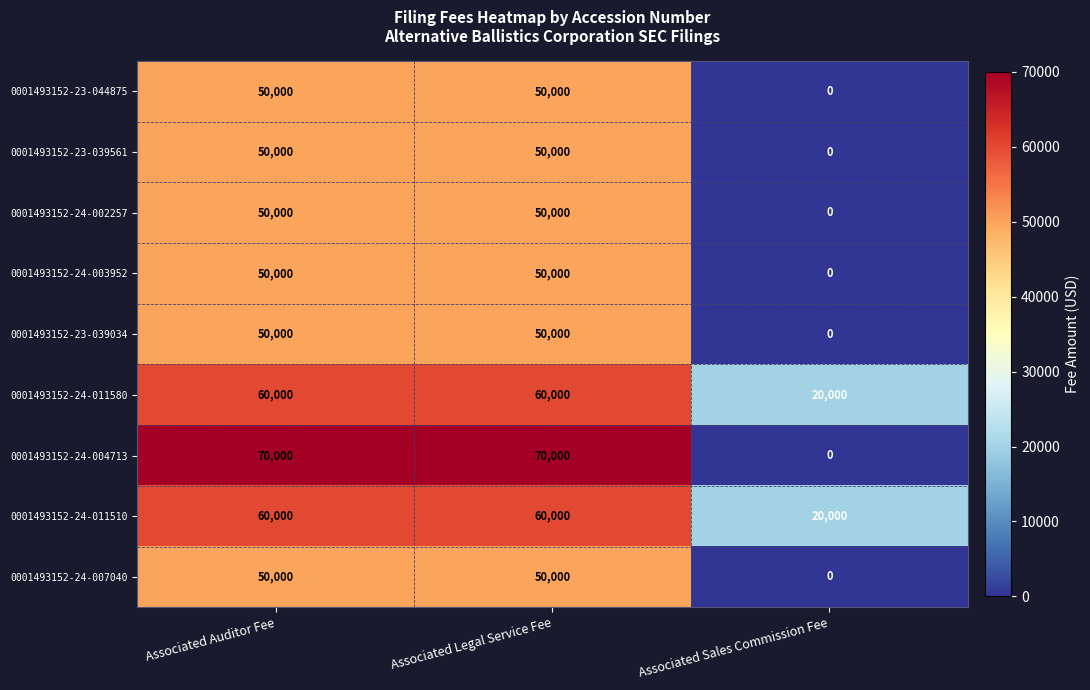

What is the difference between the maximum and minimum values in the 0001493152-24-004713 series?

70000